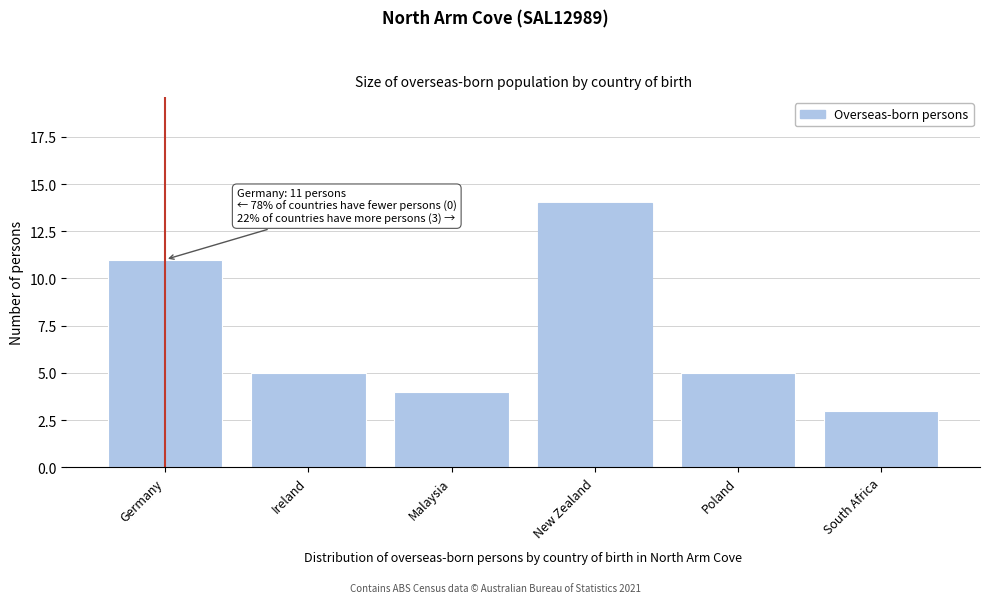

Reading left to right, transcribe all the data shown in this chart.

11	5	4	14	5	3